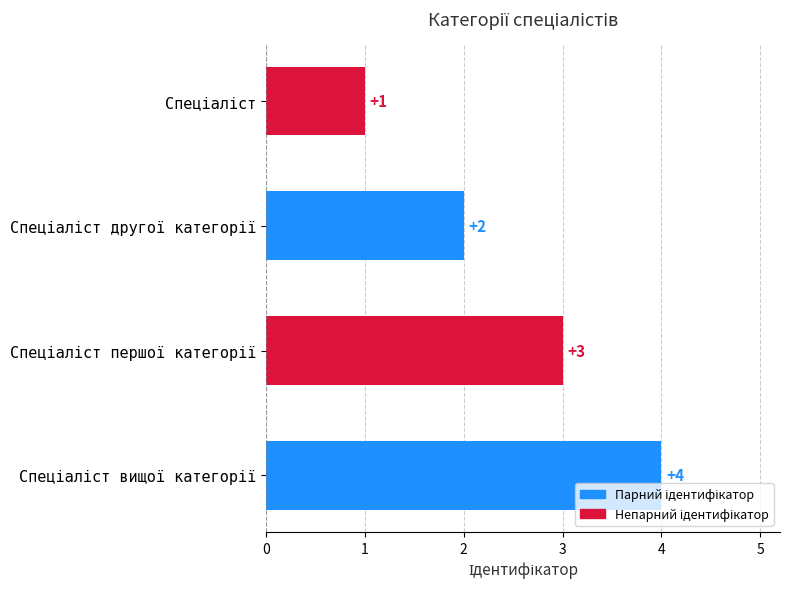

What is the difference between the maximum and minimum values?

3